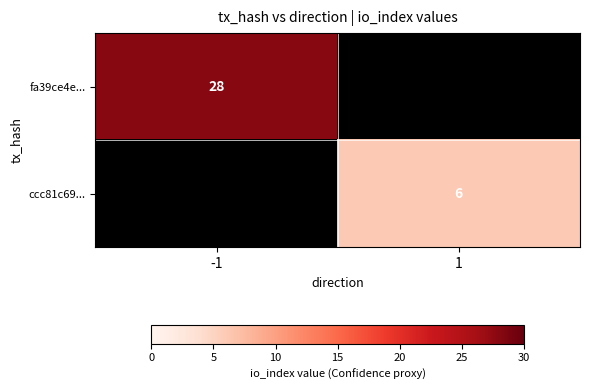

The fa39ce4e... series shows 18 at -1. True or false?

False